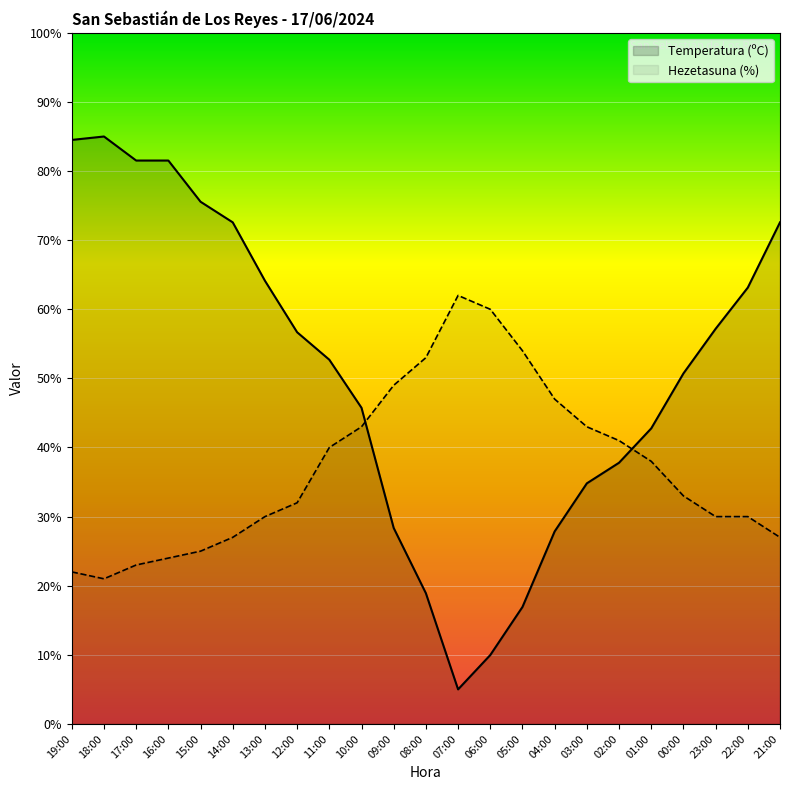

What is the total value across all series at 22:00?

93.1